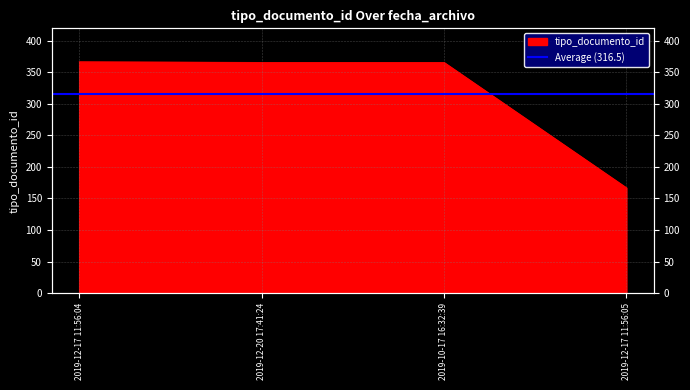

What is the change in value from 2019-12-17 11:56:04 to 2019-12-20 17:41:24?

-1